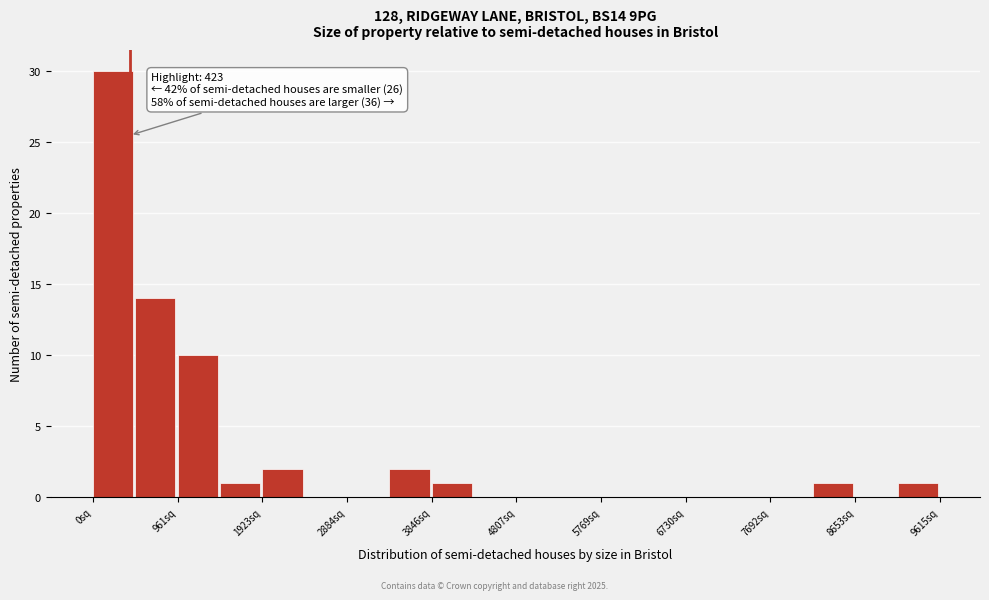

Which range on the x-axis has the tallest bar?

0 to 500